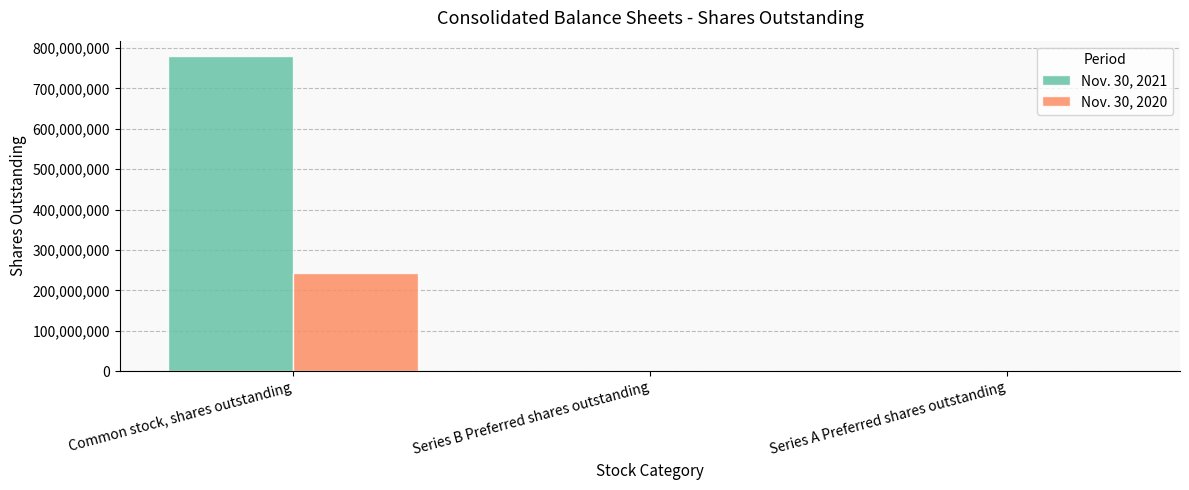

What are all the series names shown in the legend?

Nov. 30, 2021, Nov. 30, 2020